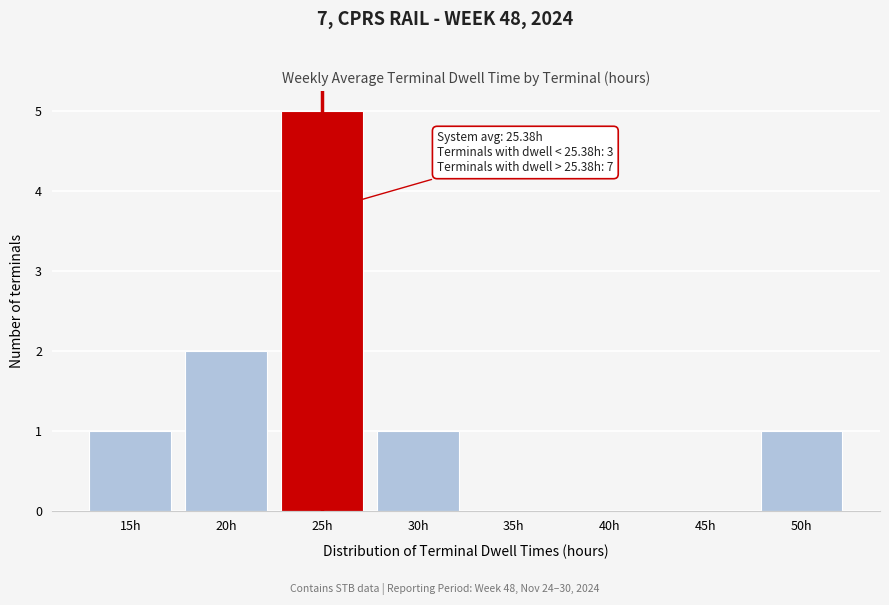

Reading left to right, extract all data points from this chart.

15h=1	20h=2	25h=5	30h=1	35h=0	40h=0	45h=0	50h=1